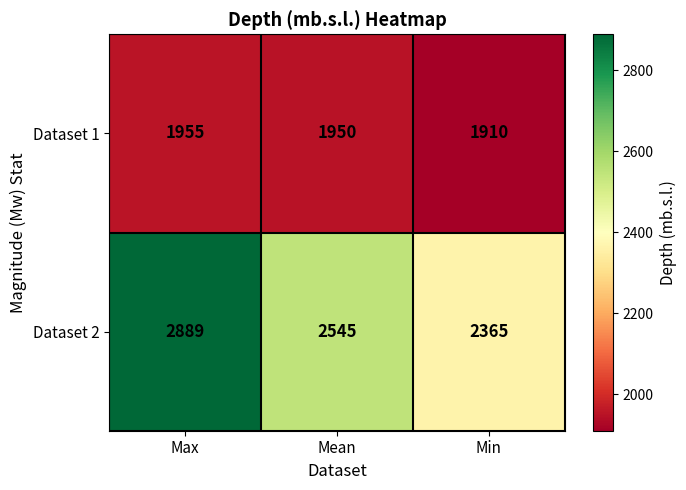

What is the minimum value shown in the chart?

1910